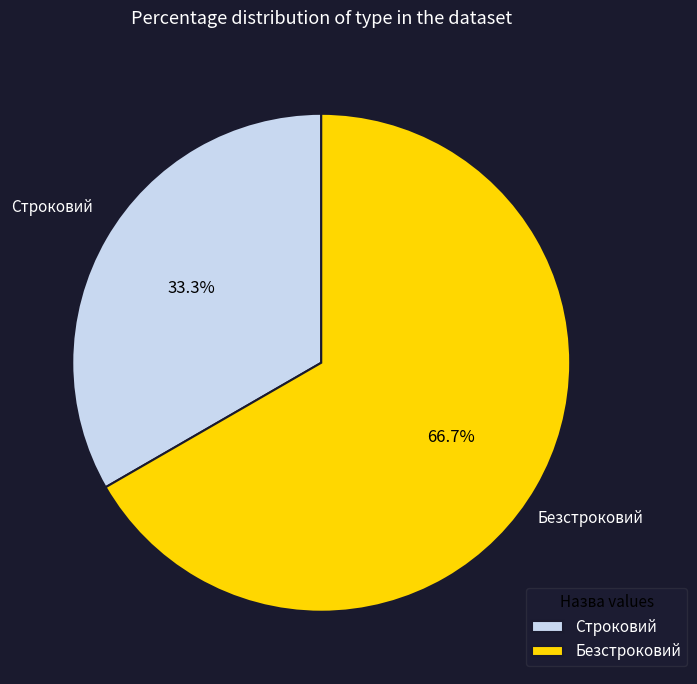

Which has a higher value, Безстроковий or Строковий?

Безстроковий